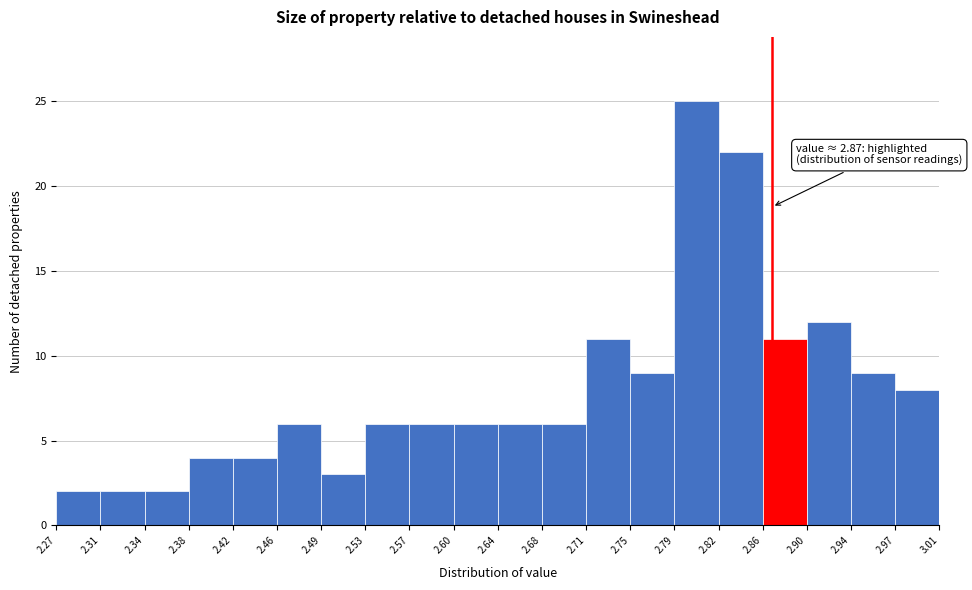

Which range on the x-axis has the tallest bar?

2.79 to 2.82